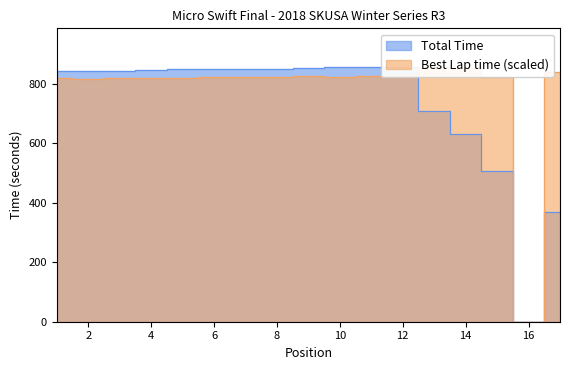

Rank the series by their average value, from highest to lowest.

Best Lap time, Total Time